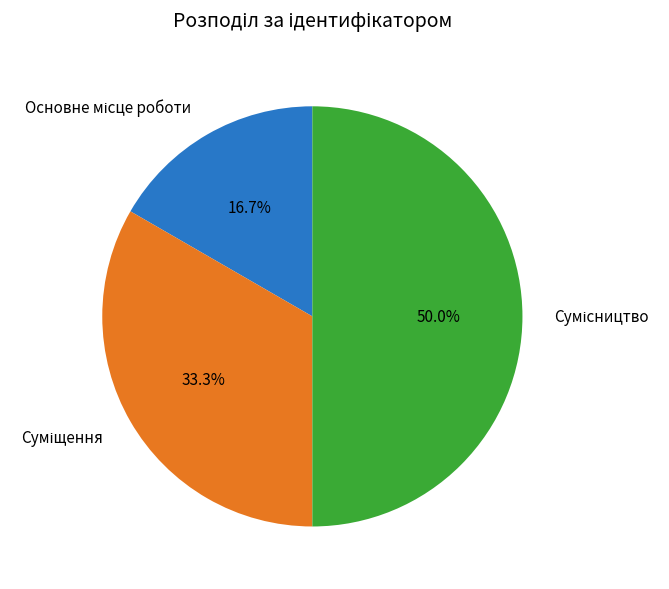

Which category has the smallest portion of the pie?

Основне місце роботи